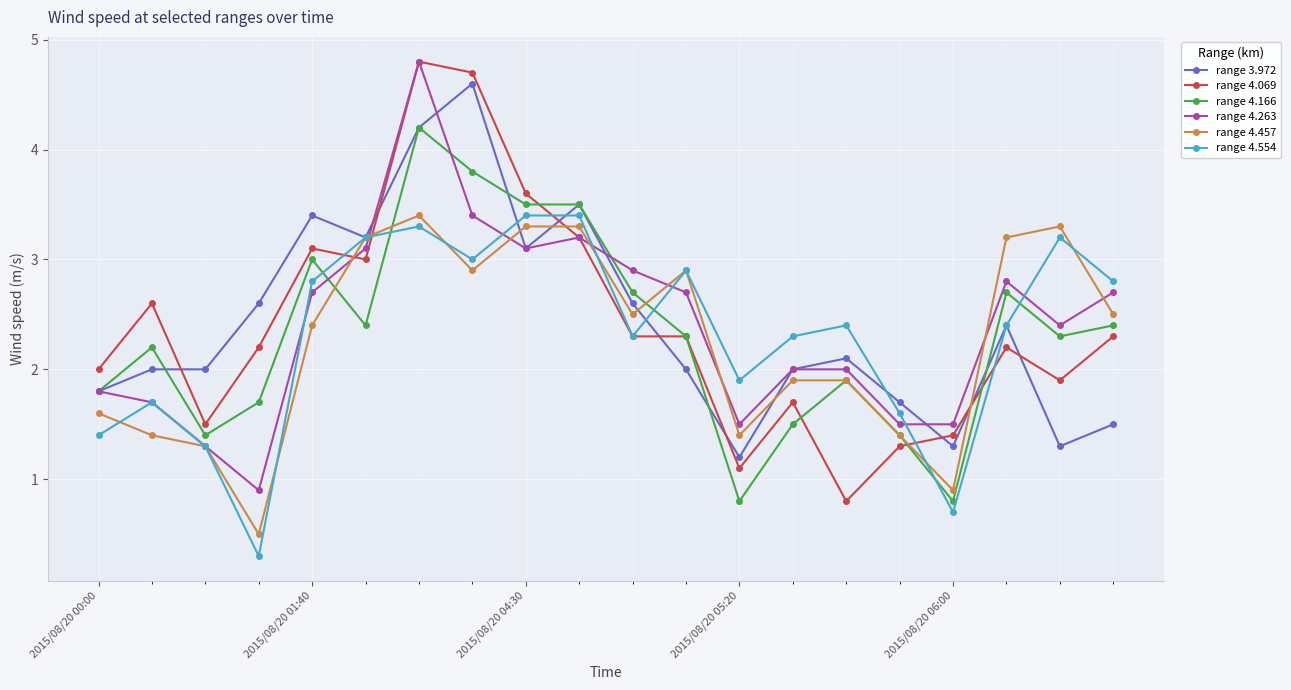

What is the maximum value for range 4.263?

4.8